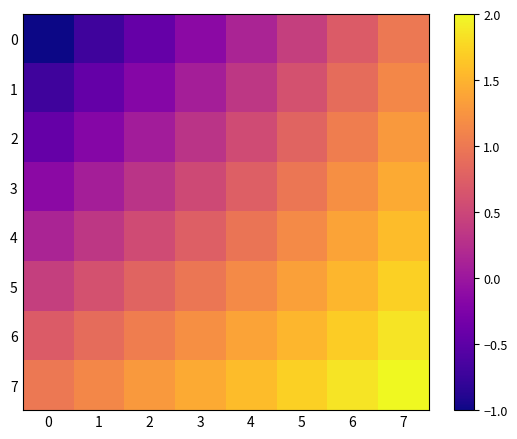

Reading right to left, transcribe all the data shown in this chart.

0: 7=1.0	6=0.7	5=0.4	4=0.1	3=-0.1	2=-0.4	1=-0.7	0=-1.0
1: 7=1.1	6=0.9	5=0.6	4=0.3	3=0.1	2=-0.2	1=-0.4	0=-0.7
2: 7=1.3	6=1.0	5=0.8	4=0.6	3=0.3	2=0.1	1=-0.2	0=-0.4
3: 7=1.4	6=1.2	5=1.0	4=0.8	3=0.5	2=0.3	1=0.1	0=-0.1
4: 7=1.6	6=1.4	5=1.2	4=1.0	3=0.8	2=0.6	1=0.3	0=0.1
5: 7=1.7	6=1.5	5=1.3	4=1.2	3=1.0	2=0.8	1=0.6	0=0.4
6: 7=1.9	6=1.7	5=1.5	4=1.4	3=1.2	2=1.0	1=0.9	0=0.7
7: 7=2.0	6=1.9	5=1.7	4=1.6	3=1.4	2=1.3	1=1.1	0=1.0